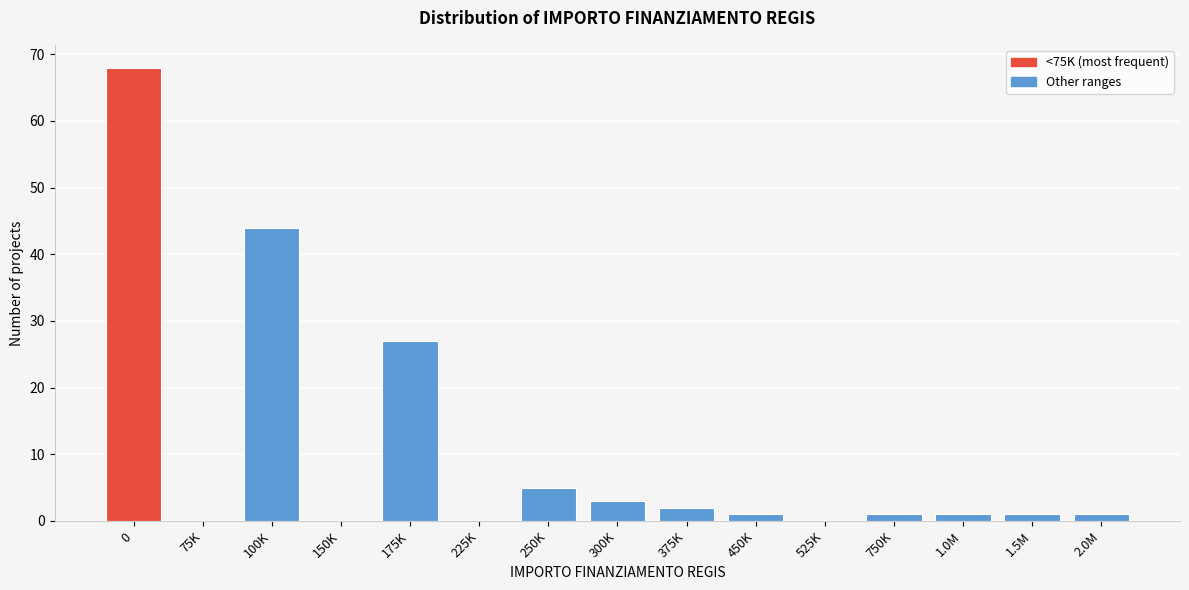

Reading left to right, transcribe all the data shown in this chart.

0=68	75K=0	100K=44	150K=0	175K=27	225K=0	250K=5	300K=3	375K=2	450K=1	525K=0	750K=1	1.0M=1	1.5M=1	2.0M=1